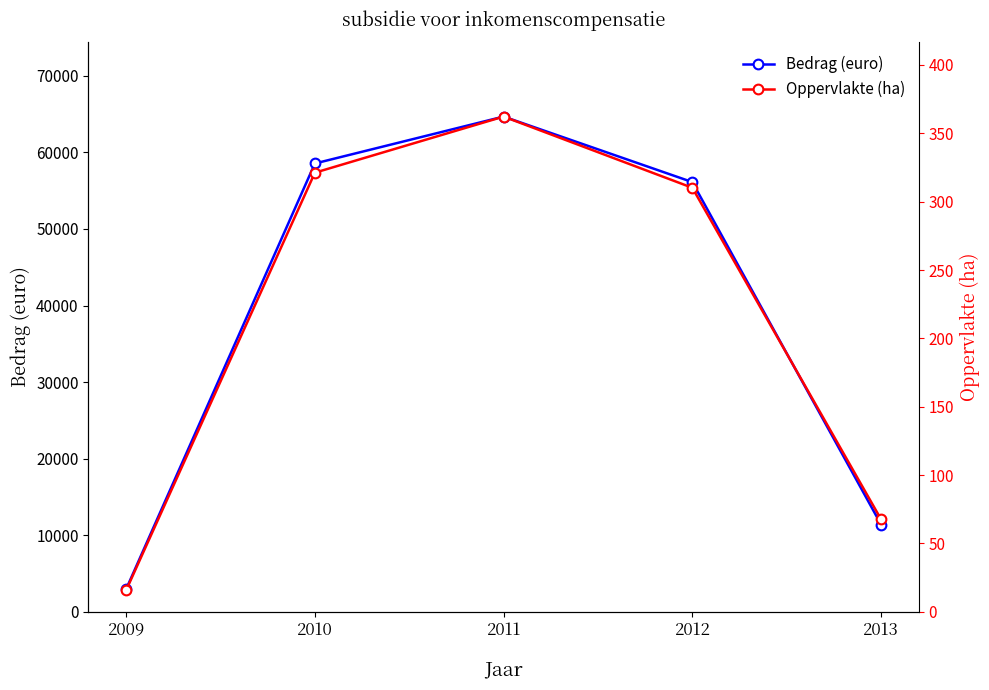

Read the Oppervlakte (ha) value at 2010.

321.2